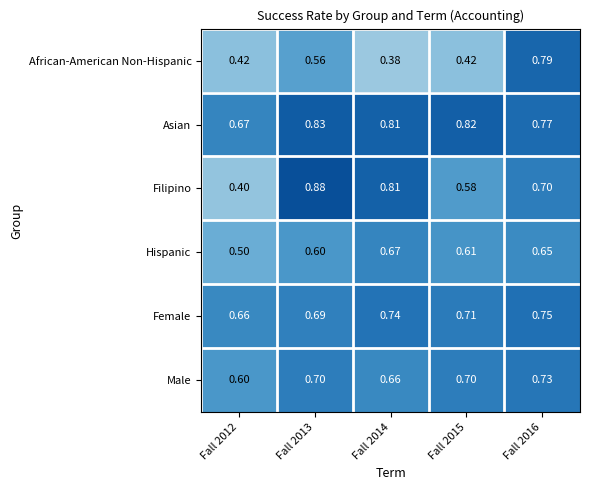

At how many categories does at least one series exceed 0?

5